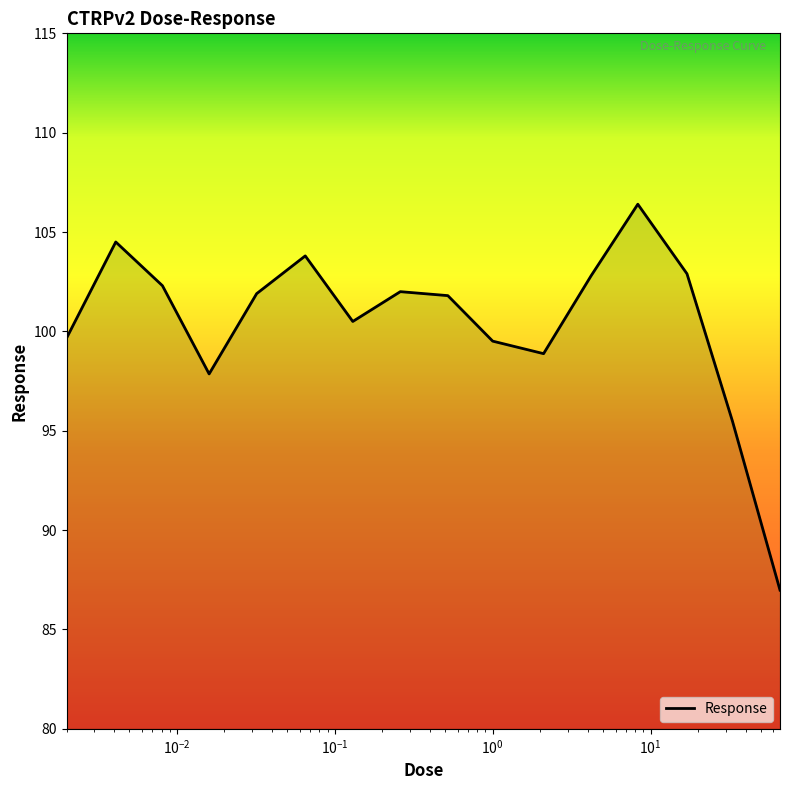

What is the smallest value displayed?

87.0